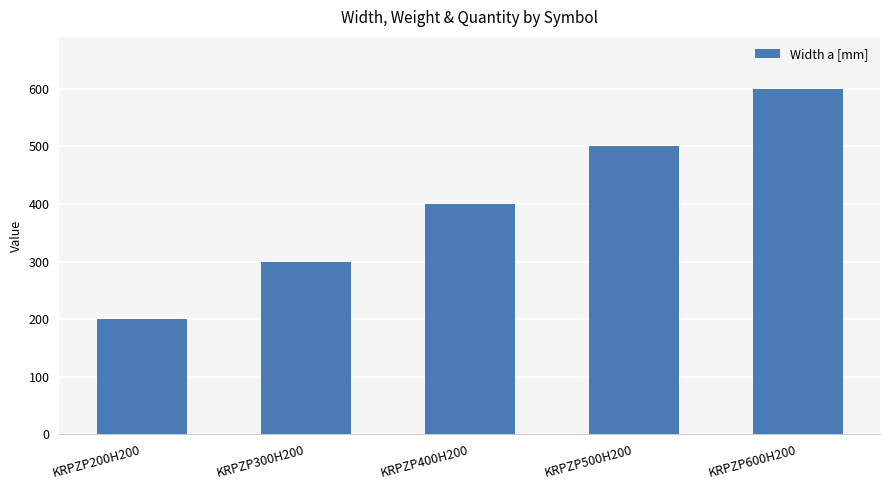

What is the smallest value displayed?

200